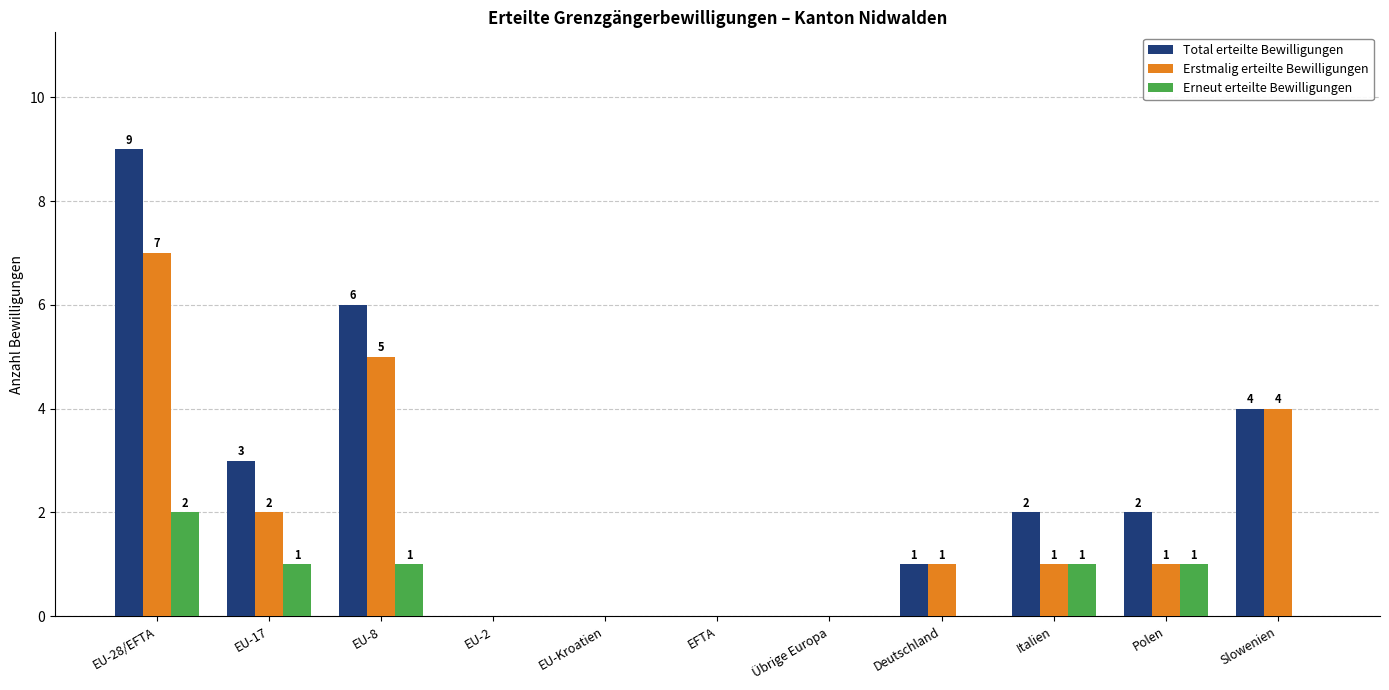

Which series has the largest total across all categories?

Total erteilte Bewilligungen